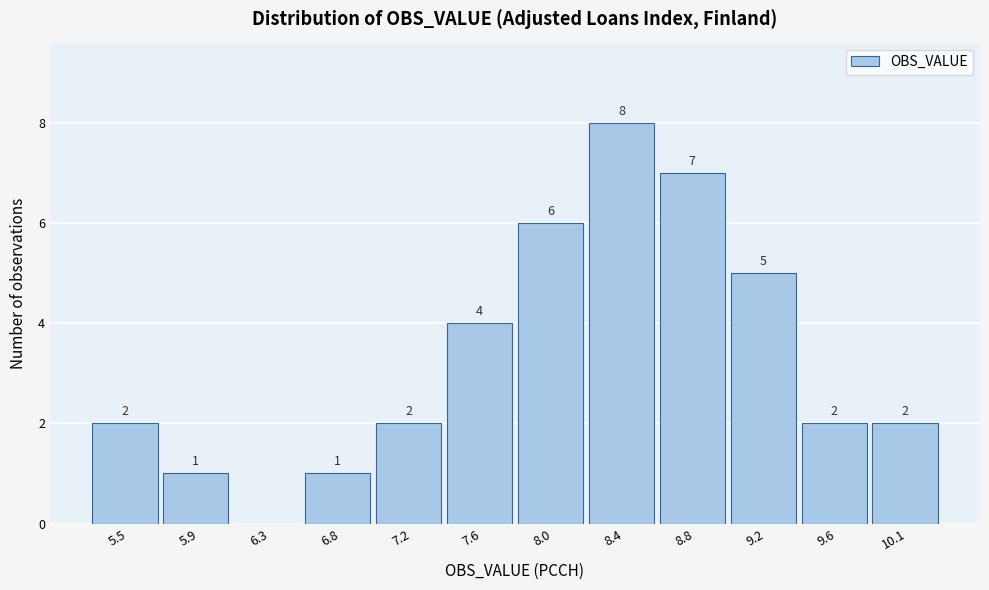

Reading left to right, what are all the values shown in this chart?

5.5=2	5.9=1	6.3=0	6.8=1	7.2=2	7.6=4	8.0=6	8.4=8	8.8=7	9.2=5	9.6=2	10.1=2